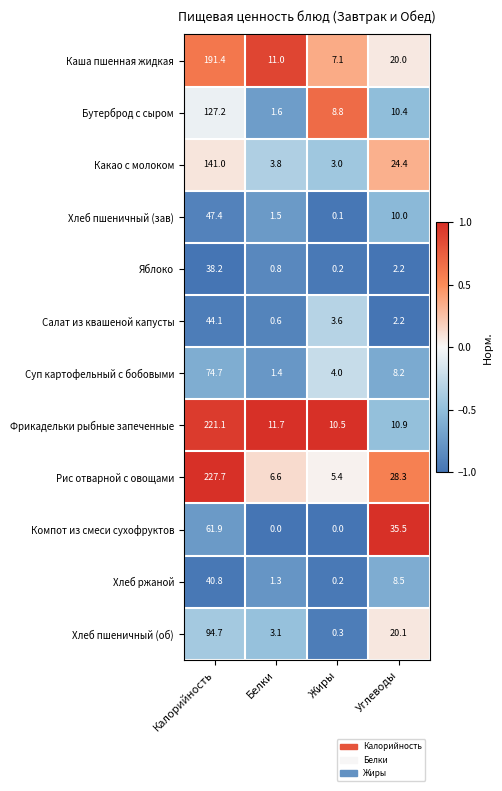

Where is Салат из квашеной капусты nearest to the value 22?

Жиры